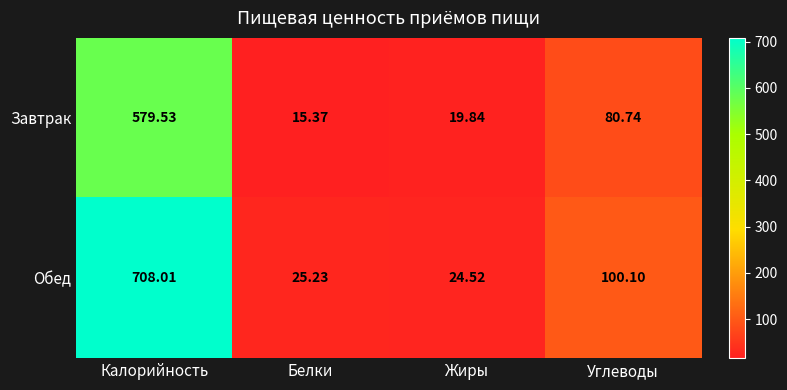

Which series changed the most between Калорийность and Жиры?

Обед